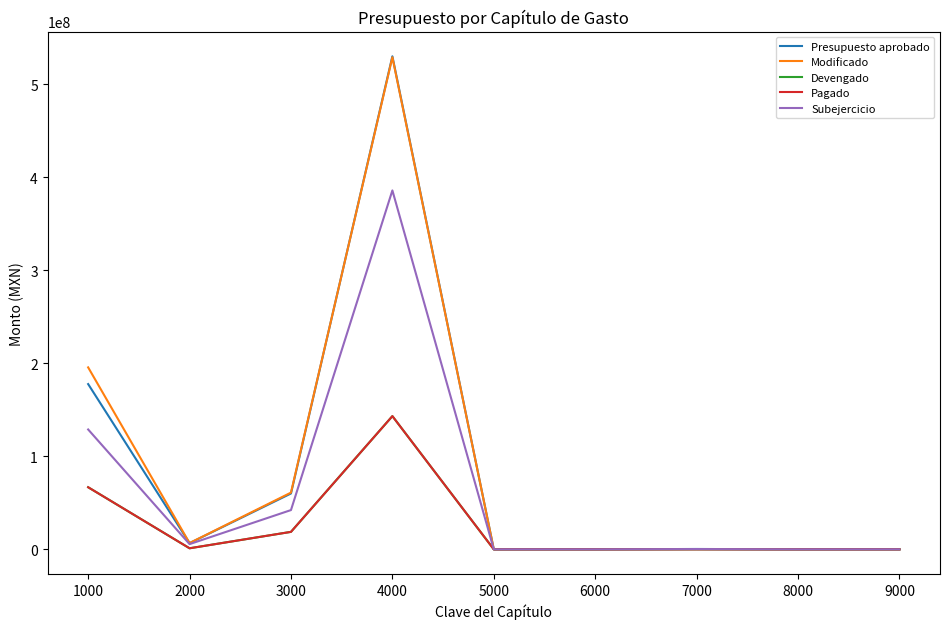

True or false: Pagado and Modificado intersect in this chart.

False